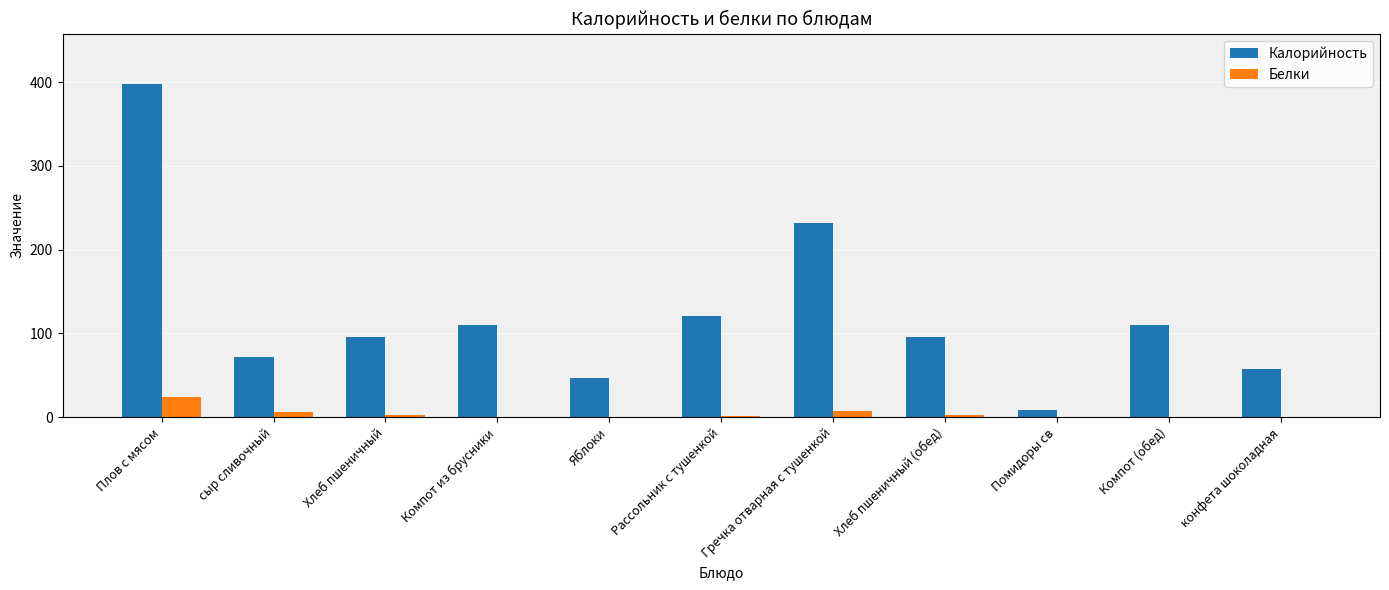

What is the approximate value of Белки at Плов с мясом?

24.0